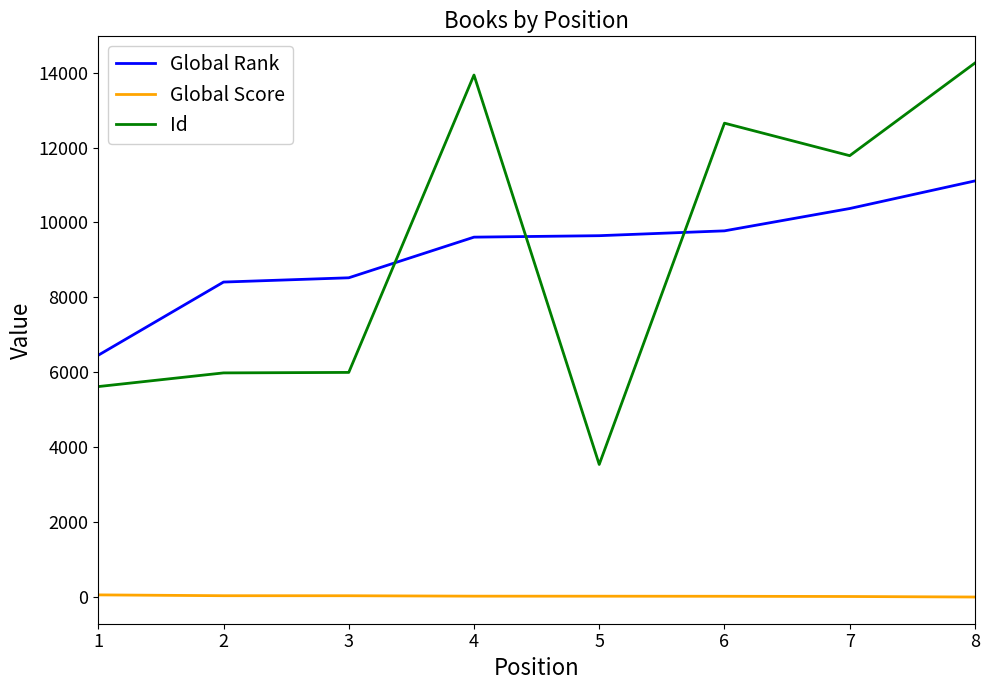

True or false: Global Rank and Global Score cross at least once.

False